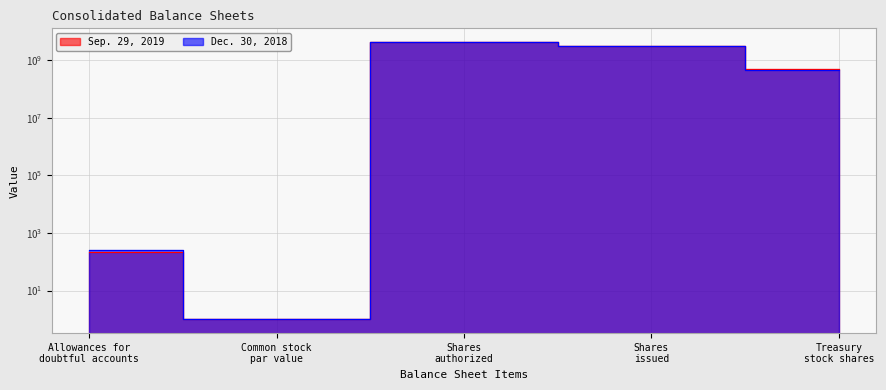

At which category does Dec. 30, 2018 reach its first local peak?

Shares
authorized